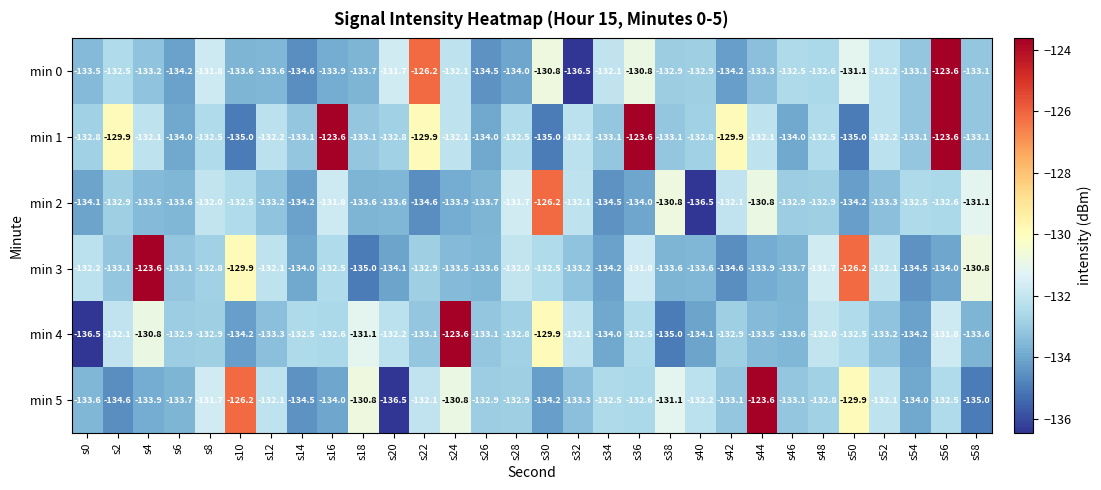

What is the average value of the min 2 series?

-132.8